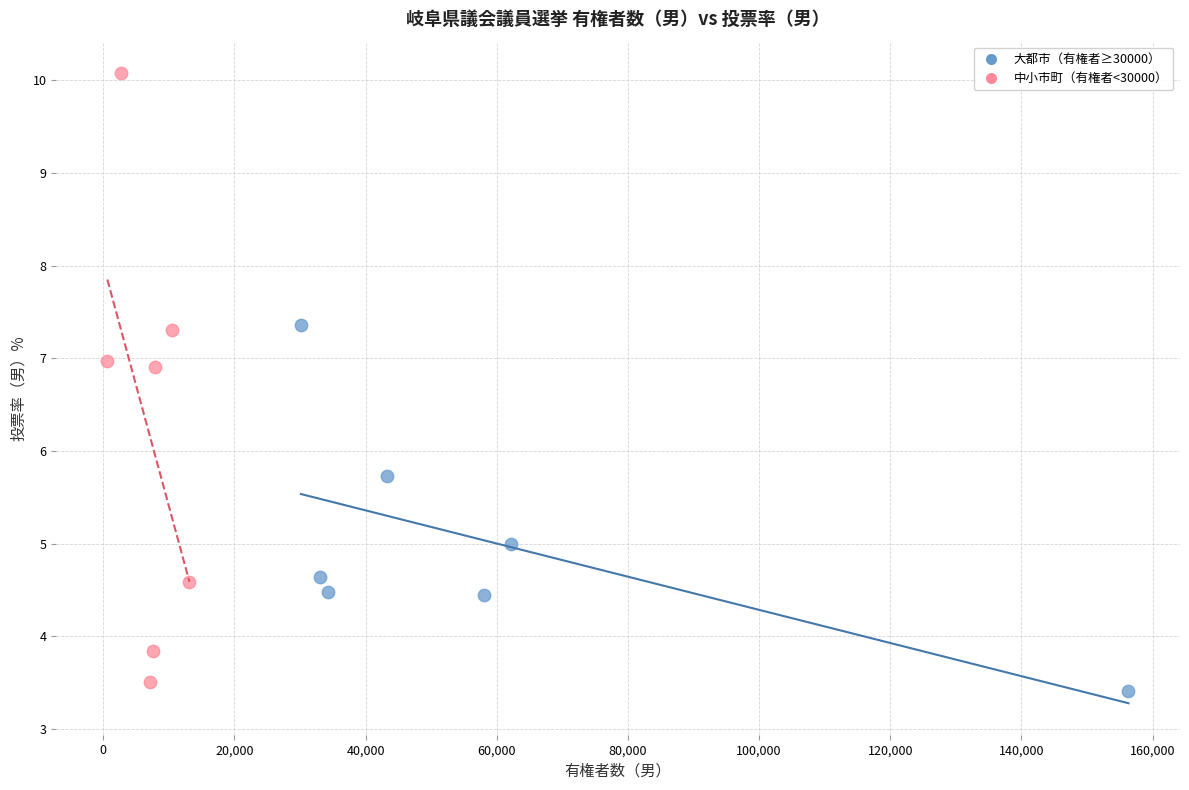

What are all the series names shown in the legend?

大都市（有権者≥30000）, 中小市町（有権者<30000）